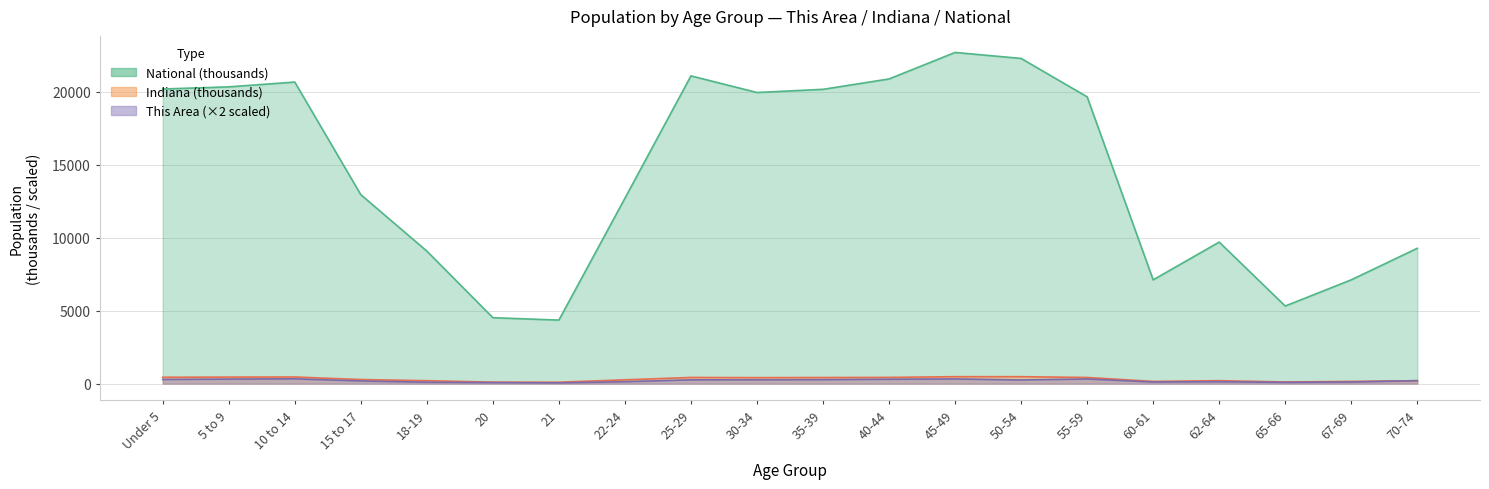

Which series has the largest total across all categories?

National